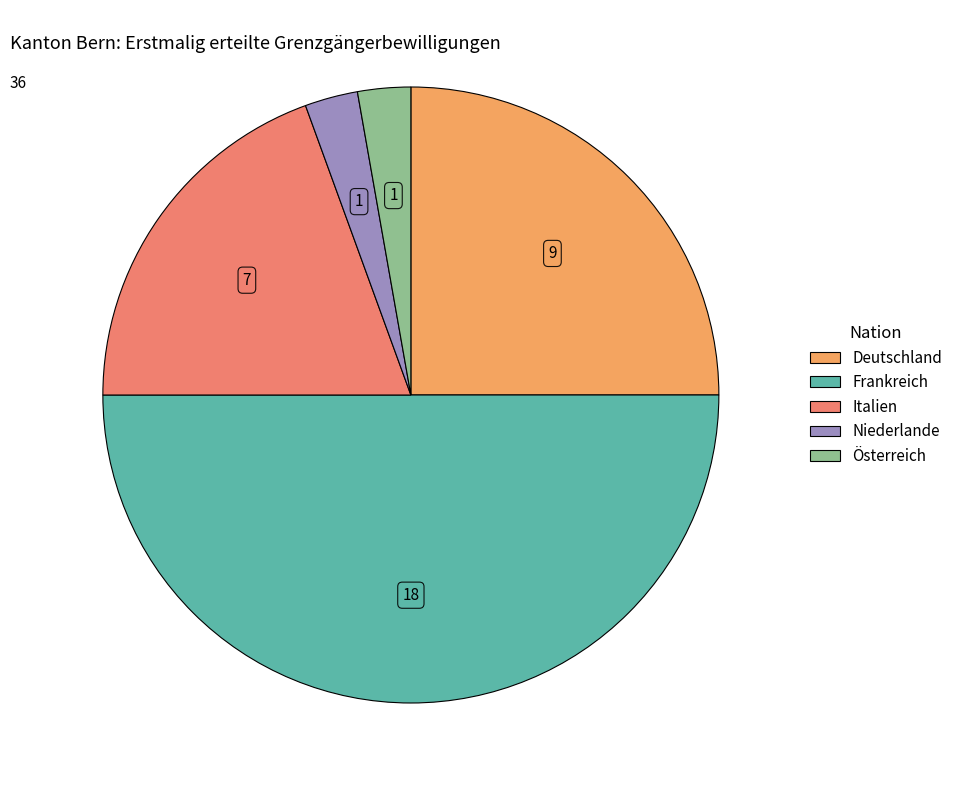

True or false: Deutschland accounts for 36% of the total.

False